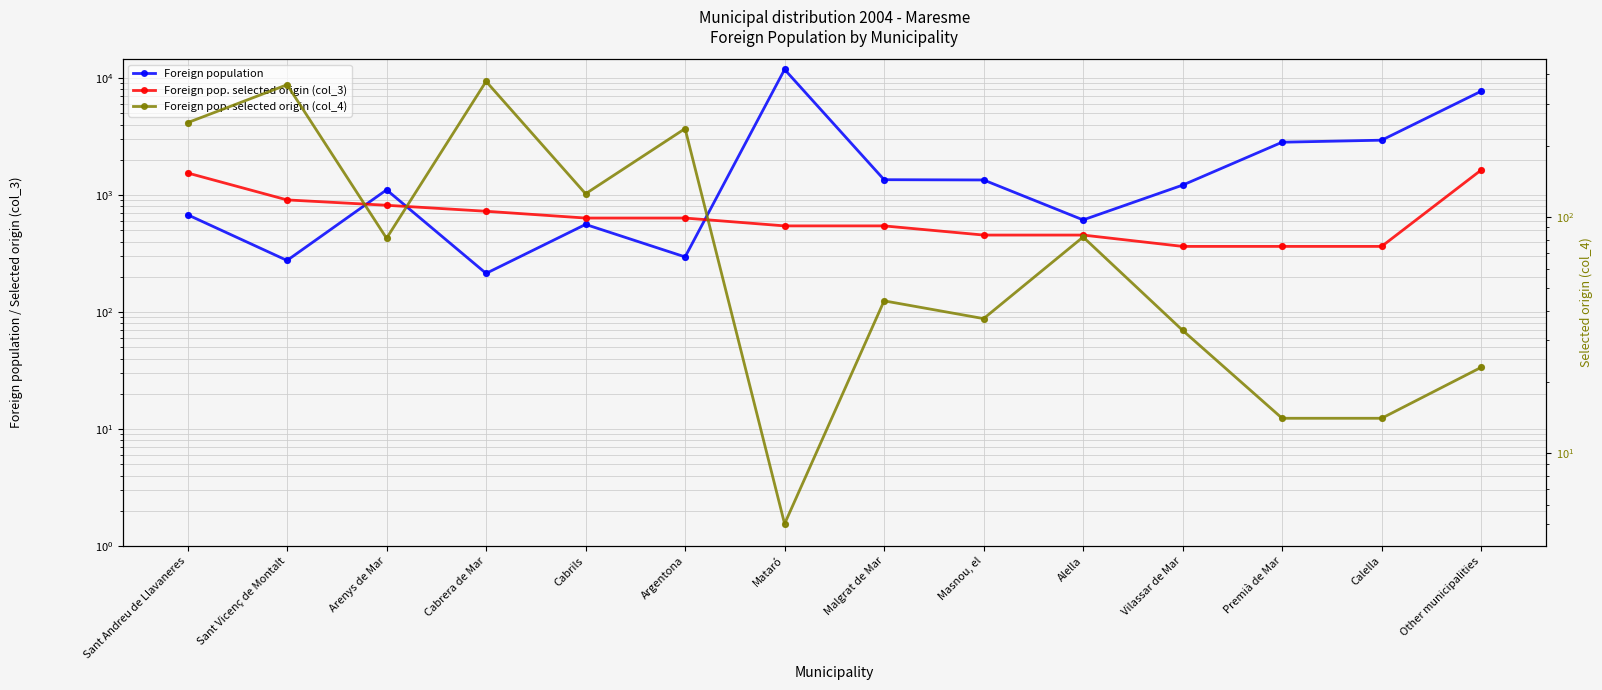

What is the total value across all series at Arenys de Mar?

2007